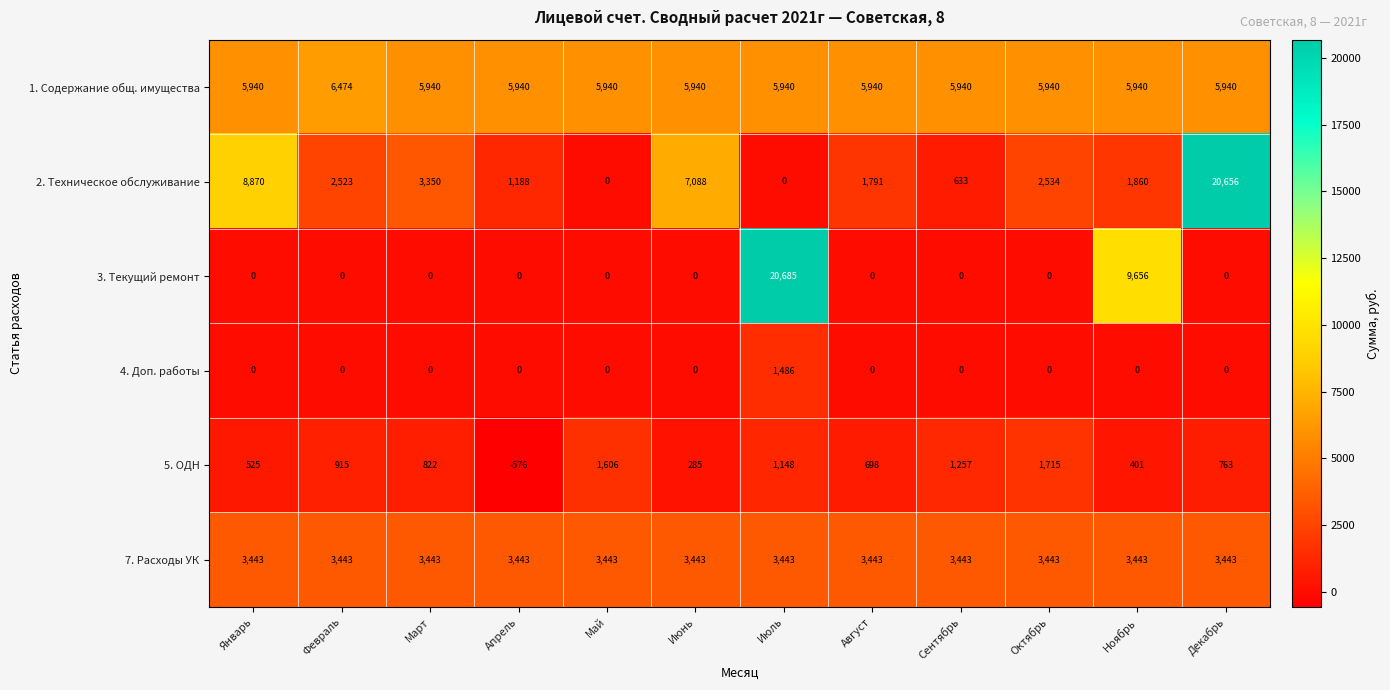

The value of 1. Содержание общ. имущества at Декабрь is 10184. True or false?

False